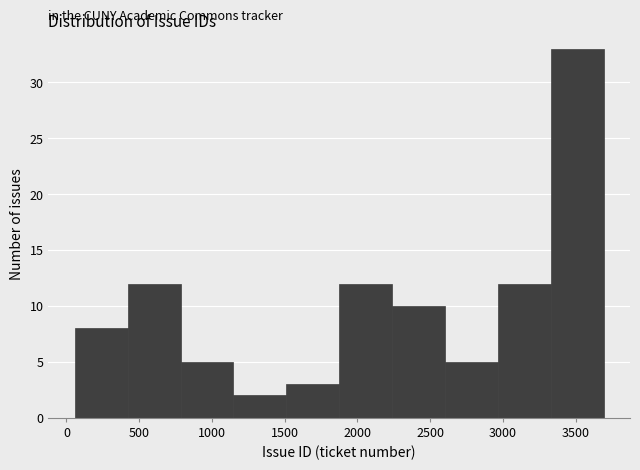

What is the height of the bar covering 3350 to 3700 on the x-axis? Neither the bar edges nor the heights are printed on the chart, so give them approximately, as read against the axes.

33